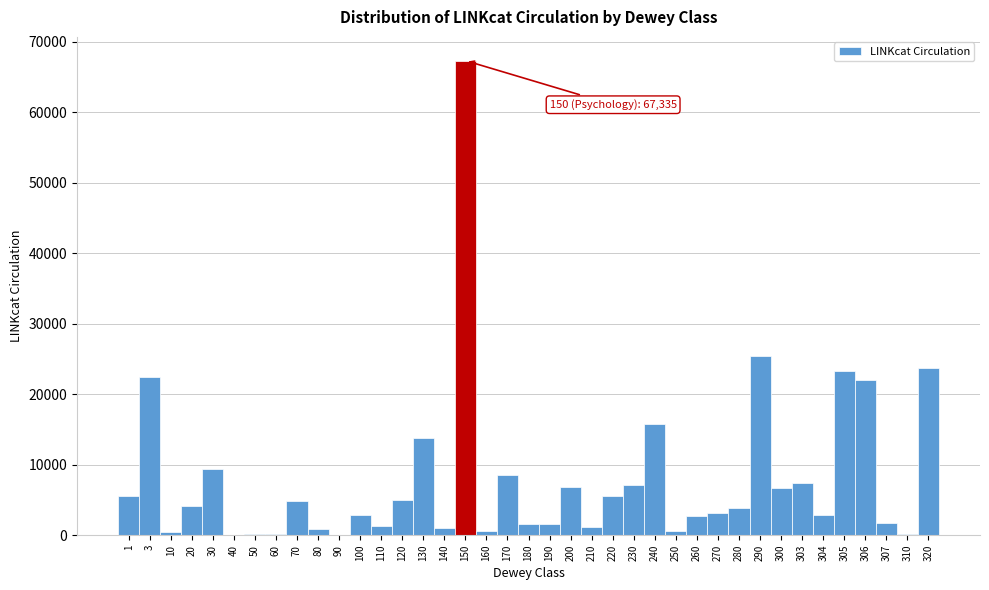

What is the sum of all values?

311599